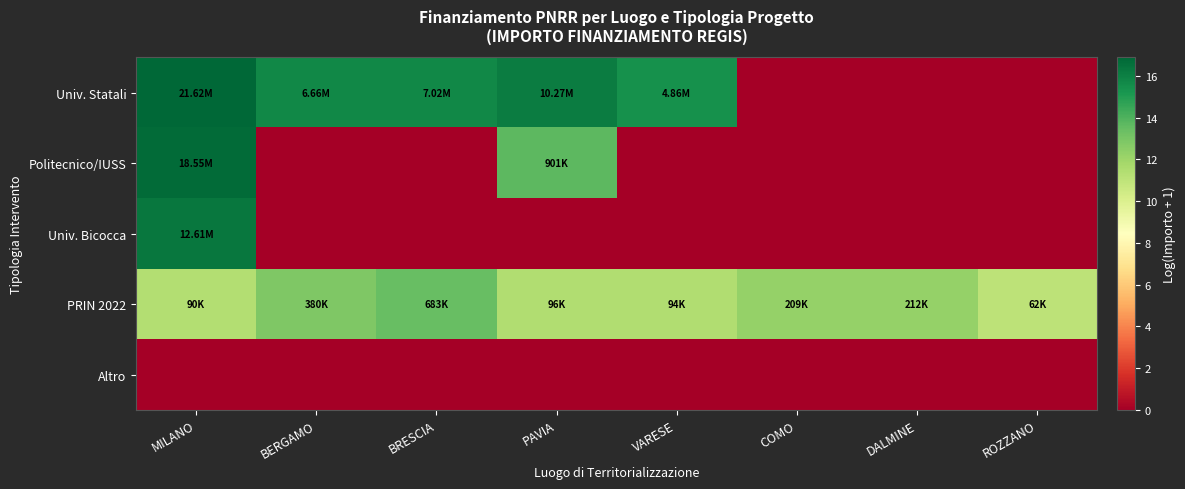

Reading left to right, list all the values displayed in this chart.

Univ. Statali: MILANO=16.9	BERGAMO=15.7	BRESCIA=15.8	PAVIA=16.1	VARESE=15.4	COMO=0.0	DALMINE=0.0	ROZZANO=0.0
Politecnico/IUSS: MILANO=16.7	BERGAMO=0.0	BRESCIA=0.0	PAVIA=13.7	VARESE=0.0	COMO=0.0	DALMINE=0.0	ROZZANO=0.0
Univ. Bicocca: MILANO=16.3	BERGAMO=0.0	BRESCIA=0.0	PAVIA=0.0	VARESE=0.0	COMO=0.0	DALMINE=0.0	ROZZANO=0.0
PRIN 2022: MILANO=11.4	BERGAMO=12.8	BRESCIA=13.4	PAVIA=11.5	VARESE=11.4	COMO=12.2	DALMINE=12.3	ROZZANO=11.0
Altro: MILANO=0.0	BERGAMO=0.0	BRESCIA=0.0	PAVIA=0.0	VARESE=0.0	COMO=0.0	DALMINE=0.0	ROZZANO=0.0